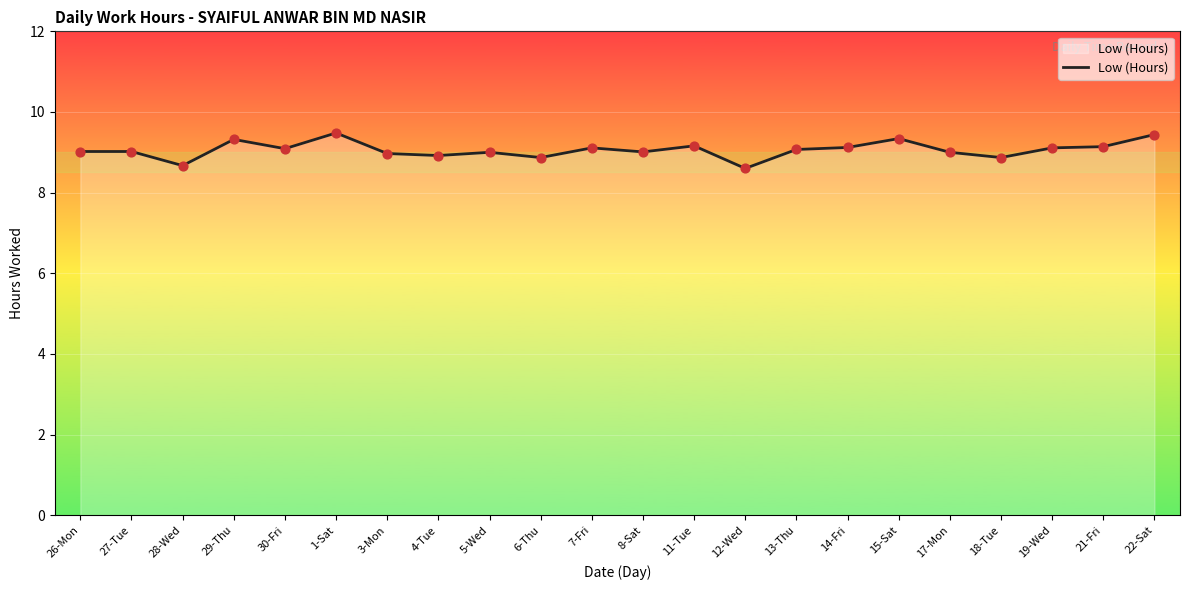

What is the change in value from 5-Wed to 19-Wed?

+0.1